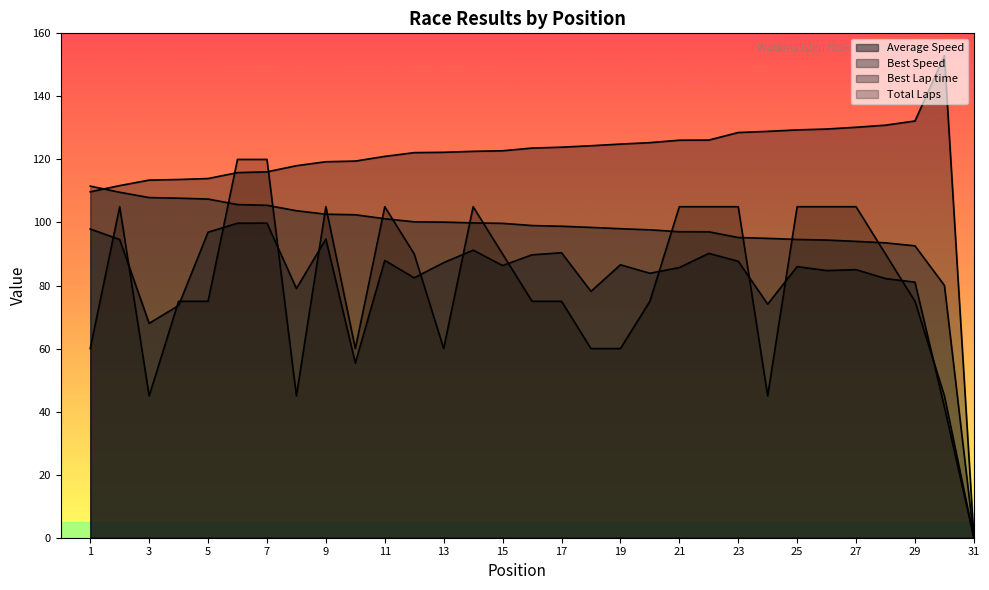

Rank the series at 7 from lowest to highest value.

Average Speed, Best Speed, Best Lap time, Total Laps